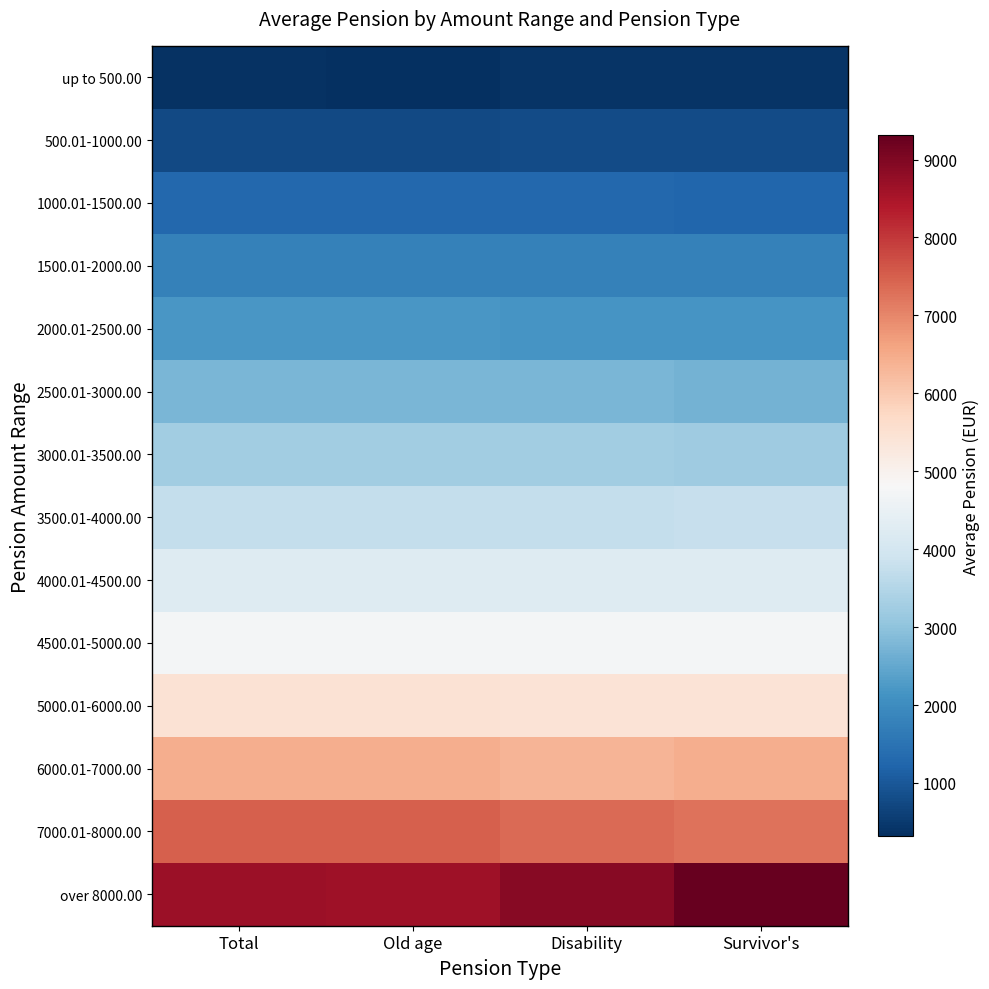

What is the difference between the highest and lowest values at Old age?

8313.1